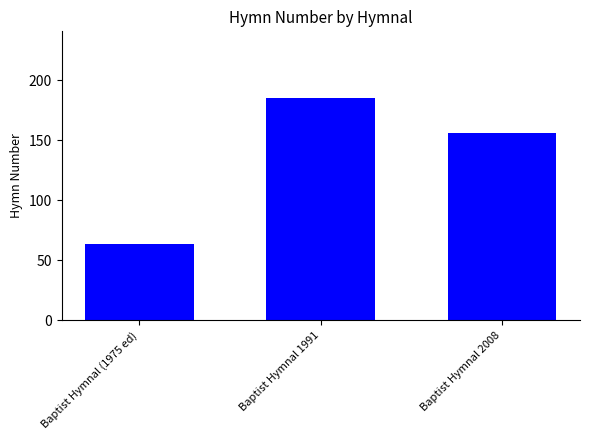

What is the label of the 2nd bar from the left?

Baptist Hymnal 1991